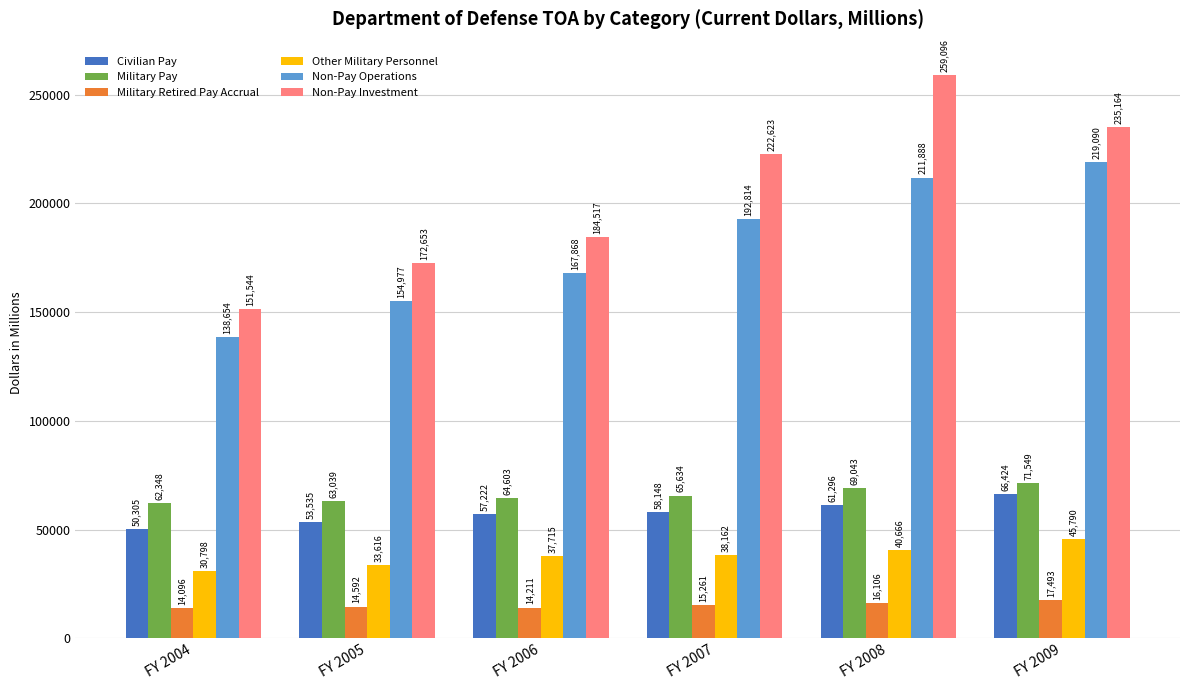

The Non-Pay Operations series shows 211888 at FY 2008. True or false?

True